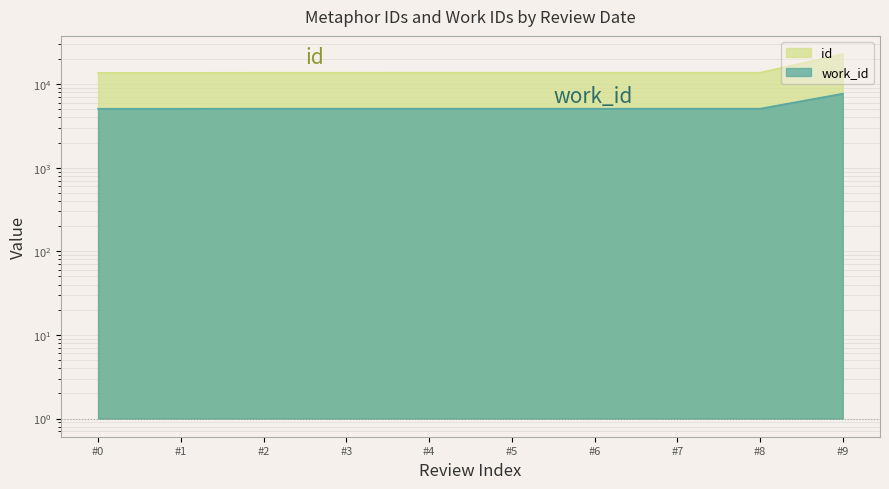

Reading left to right, what are all the values shown in this chart?

id: 13664	13667	13689	13693	13699	13701	13710	13719	13722	22885
work_id: 5081	5081	5088	5088	5088	5088	5088	5088	5088	7696